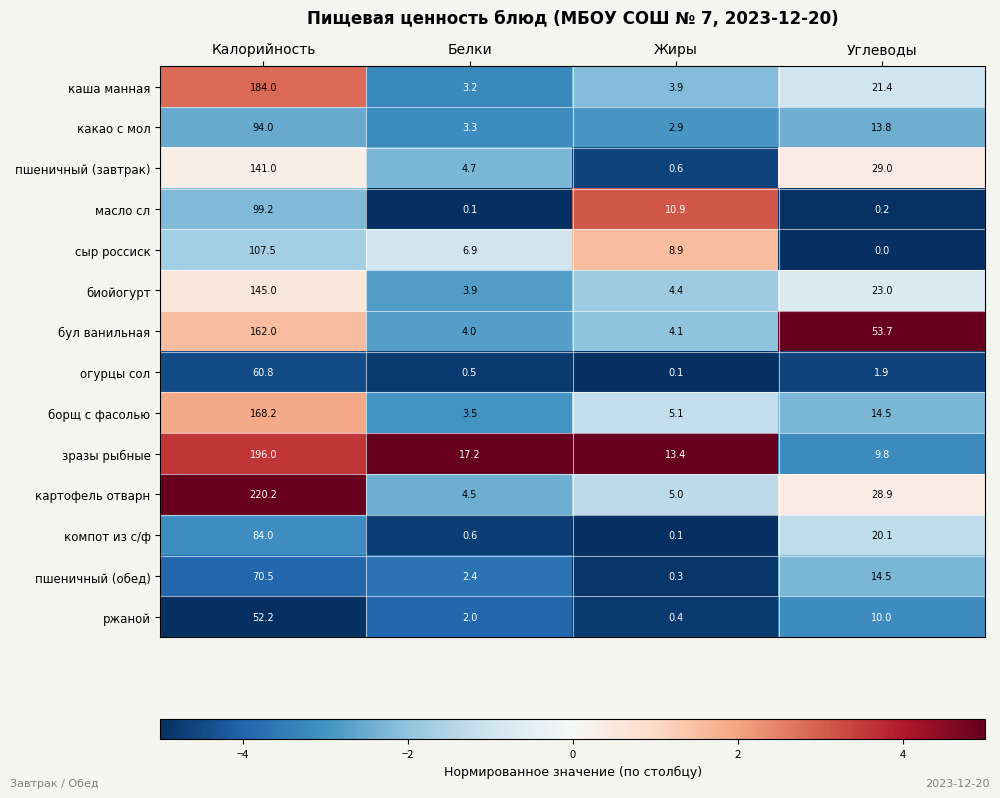

Which series has the largest total across all categories?

картофель отварн